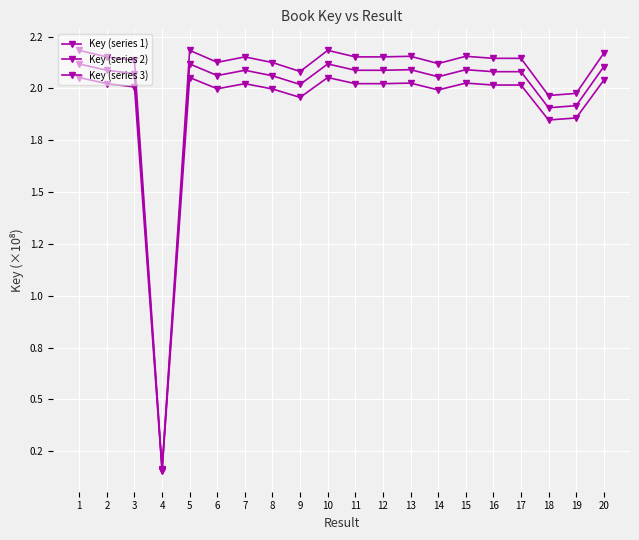

How many interior local valleys does the Key (series 1) series have?

6